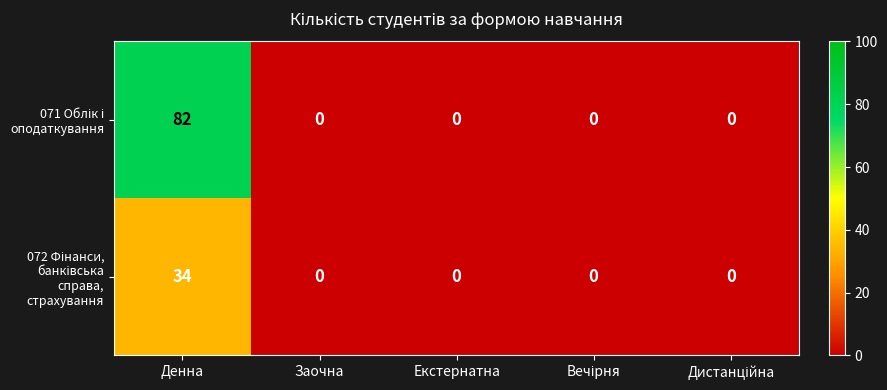

At which category is the sum across all series the highest?

Денна